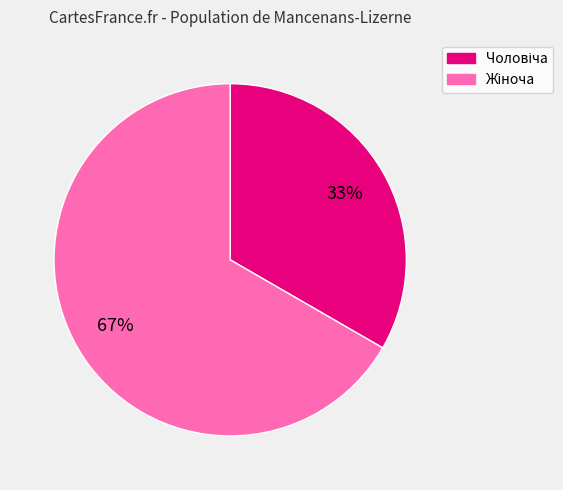

How many slices are in this pie chart?

2